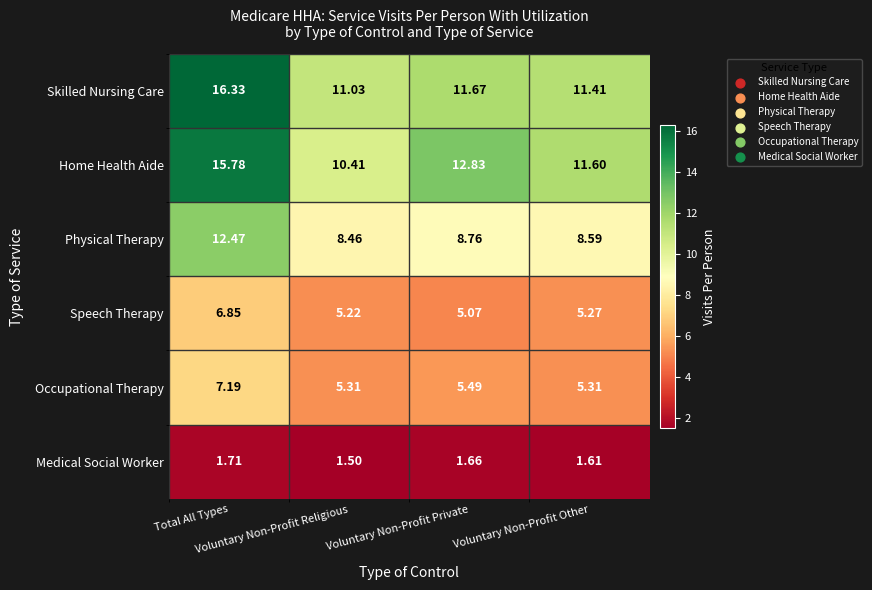

Which series has the widest spread of values?

Home Health Aide